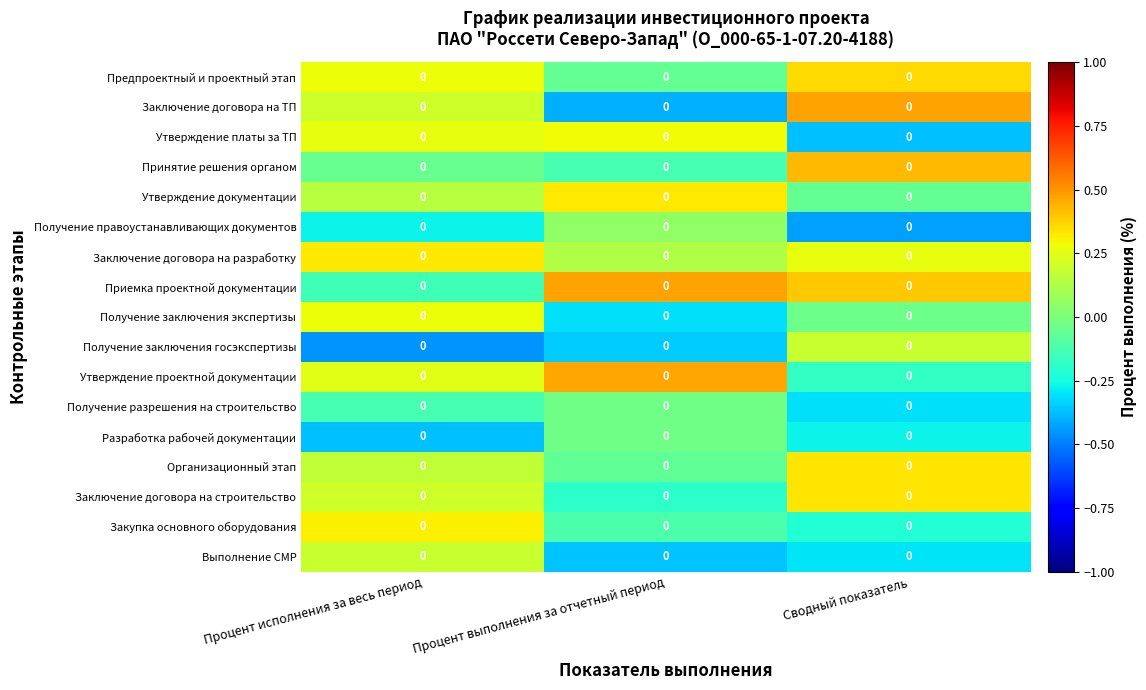

Rank the categories by Получение разрешения на строительство value from highest to lowest.

Процент выполнения за отчетный период, Процент исполнения за весь период, Сводный показатель